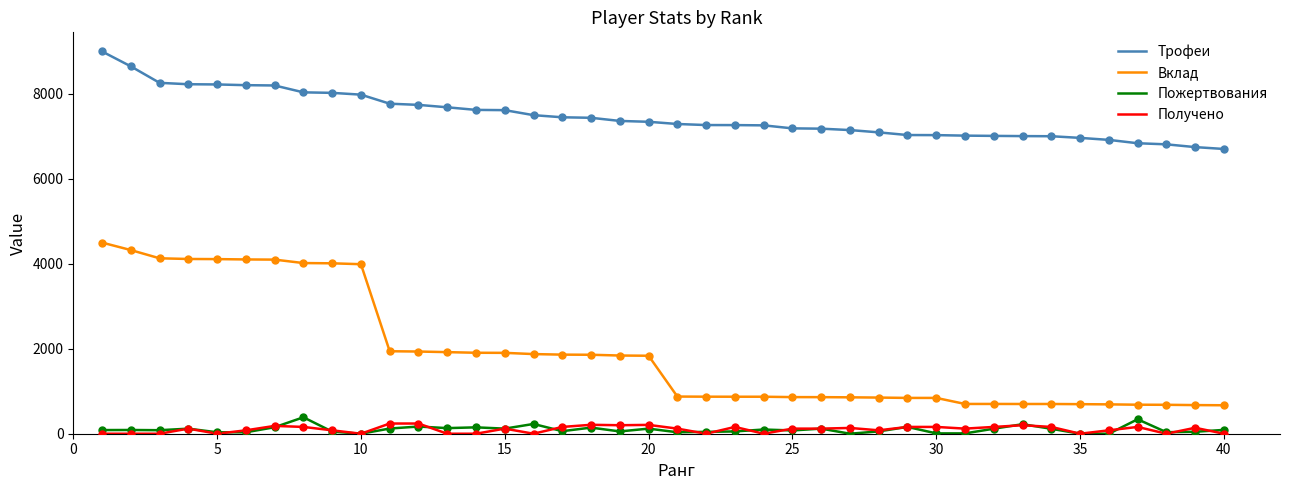

Which series has the widest spread of values?

Вклад